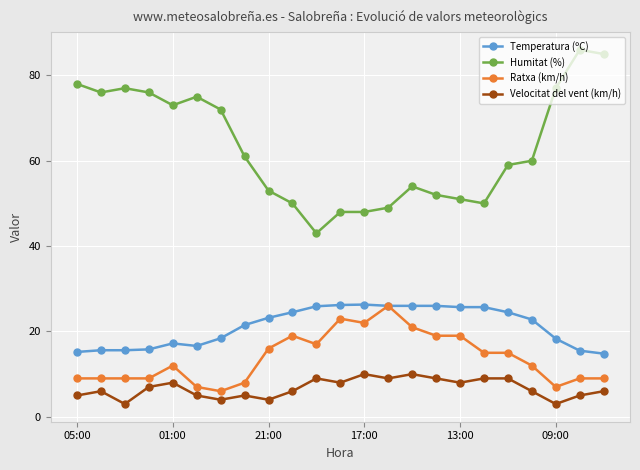

Which series has the widest spread of values?

Humitat (%)